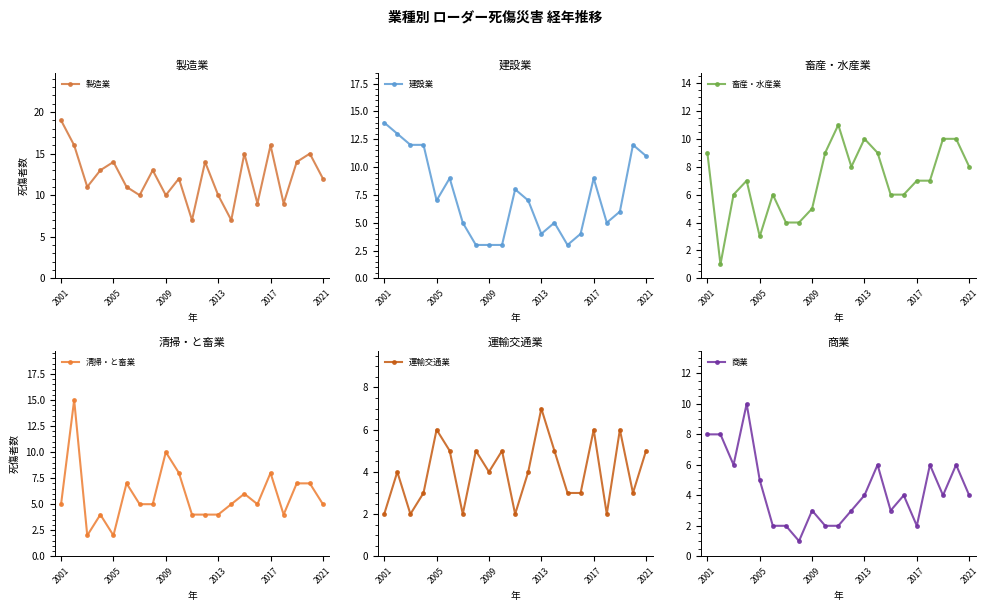

Count the number of data series in this chart.

6